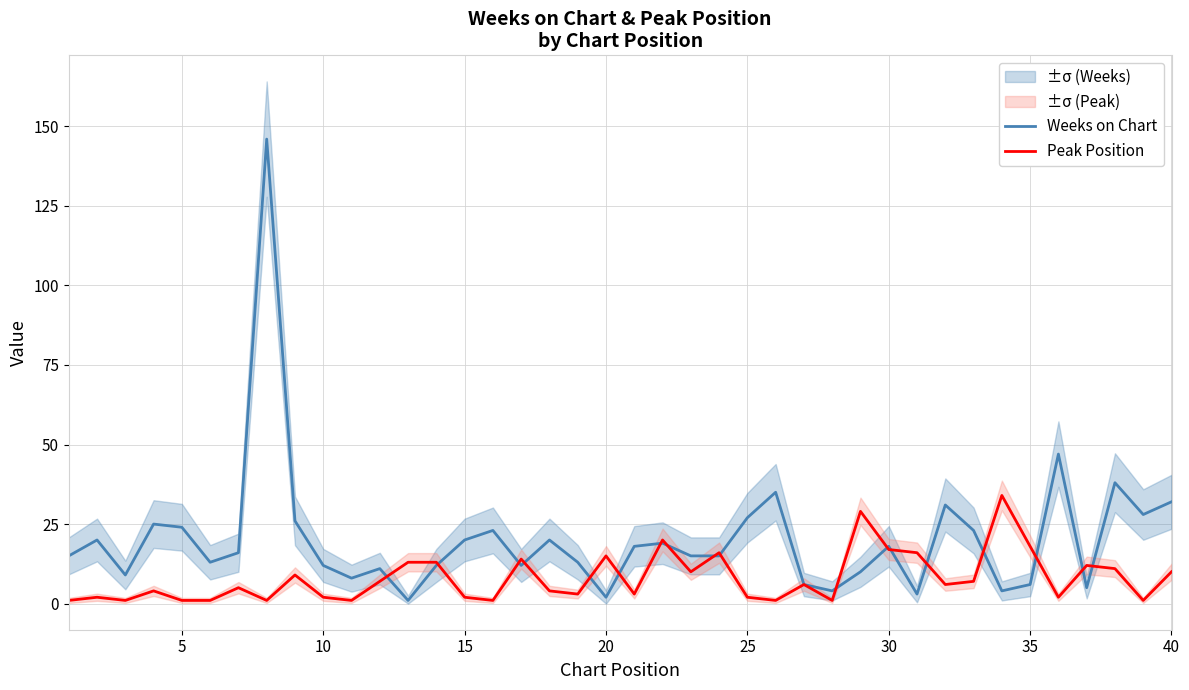

What is the difference between the maximum and minimum values in the Peak Position series?

33